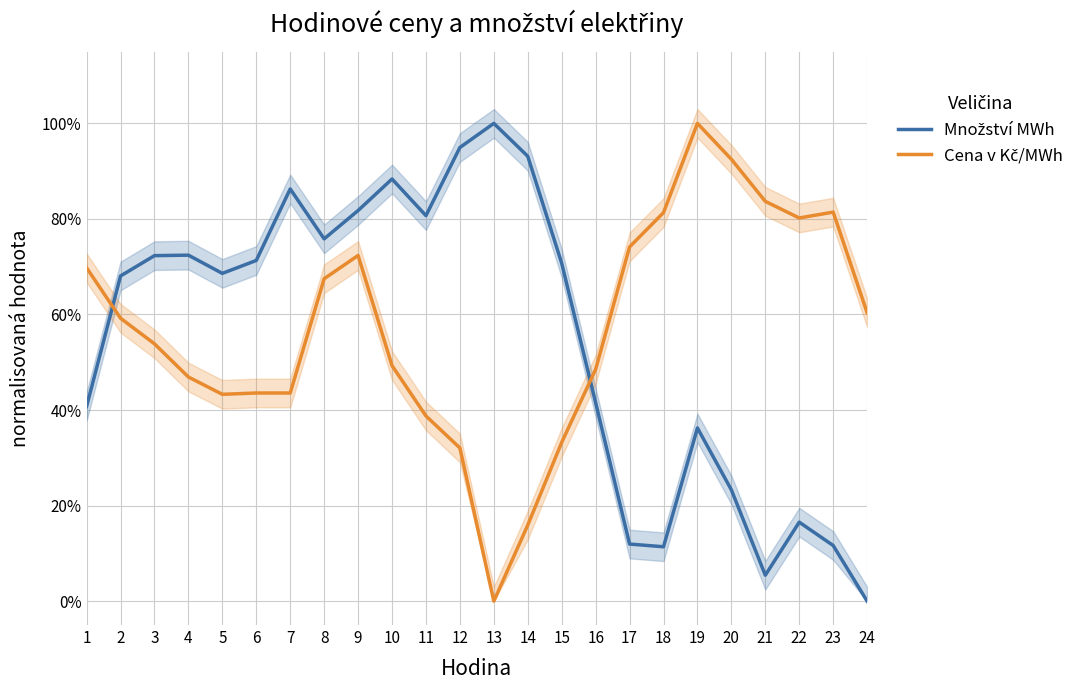

List the series in order of their overall mean, lowest first.

Množství MWh, Cena v Kč/MWh